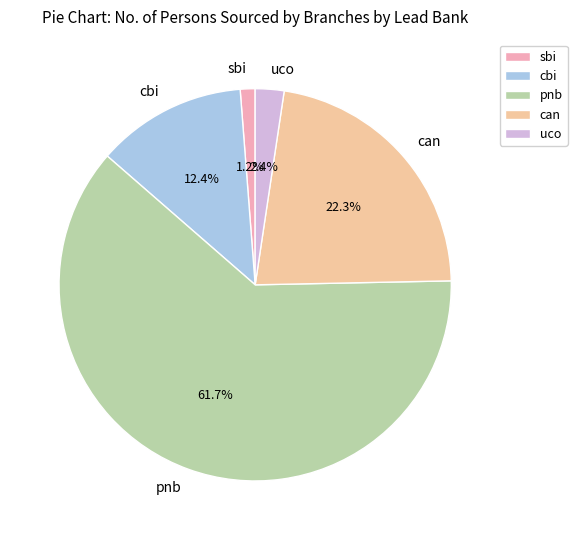

Which slice is the smallest?

sbi